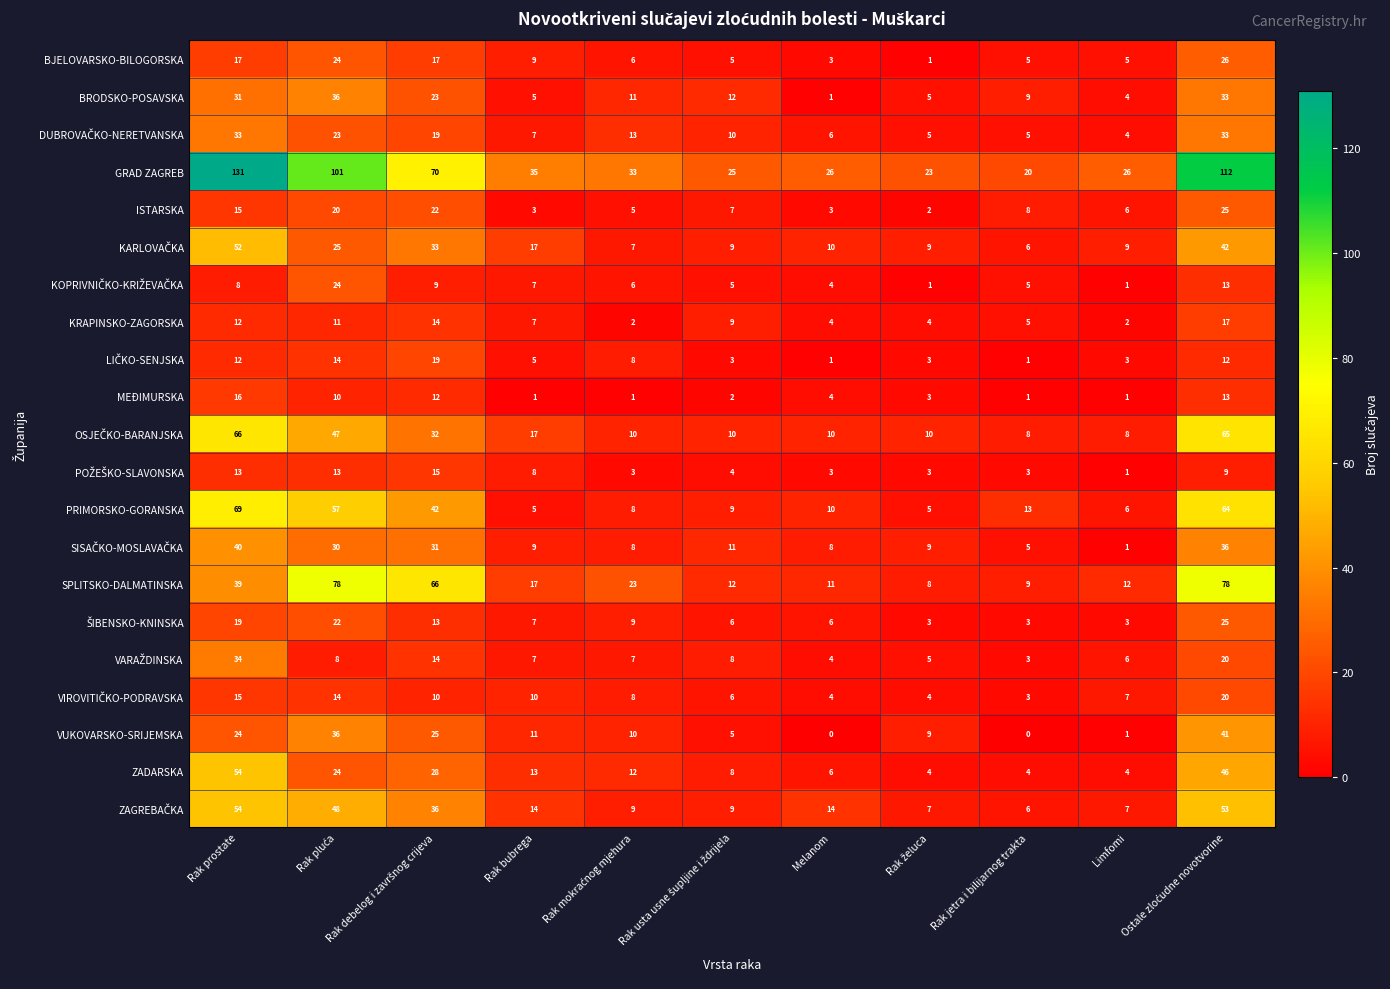

Which series has the largest total across all categories?

GRAD ZAGREB